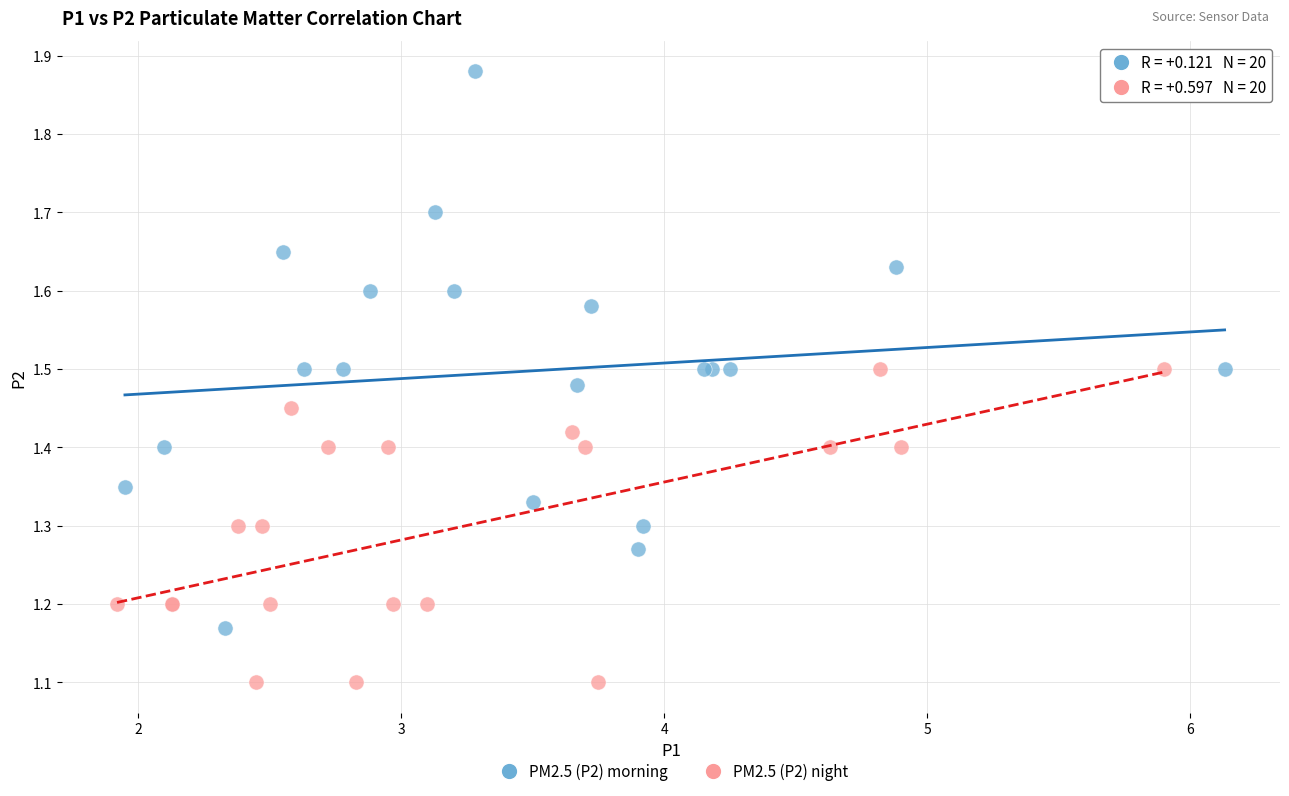

Which series contains the highest Y value?

PM2.5 (P2) morning